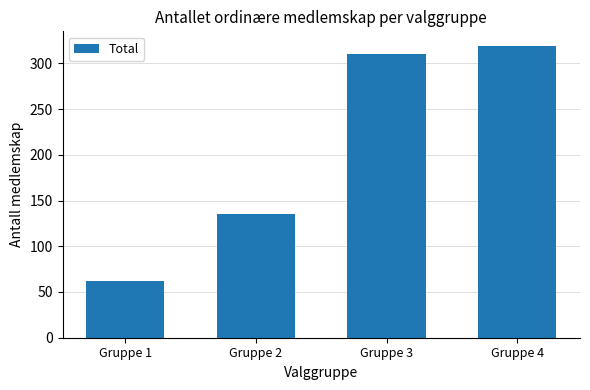

Are the bars grouped side by side (vs. stacked)?

No